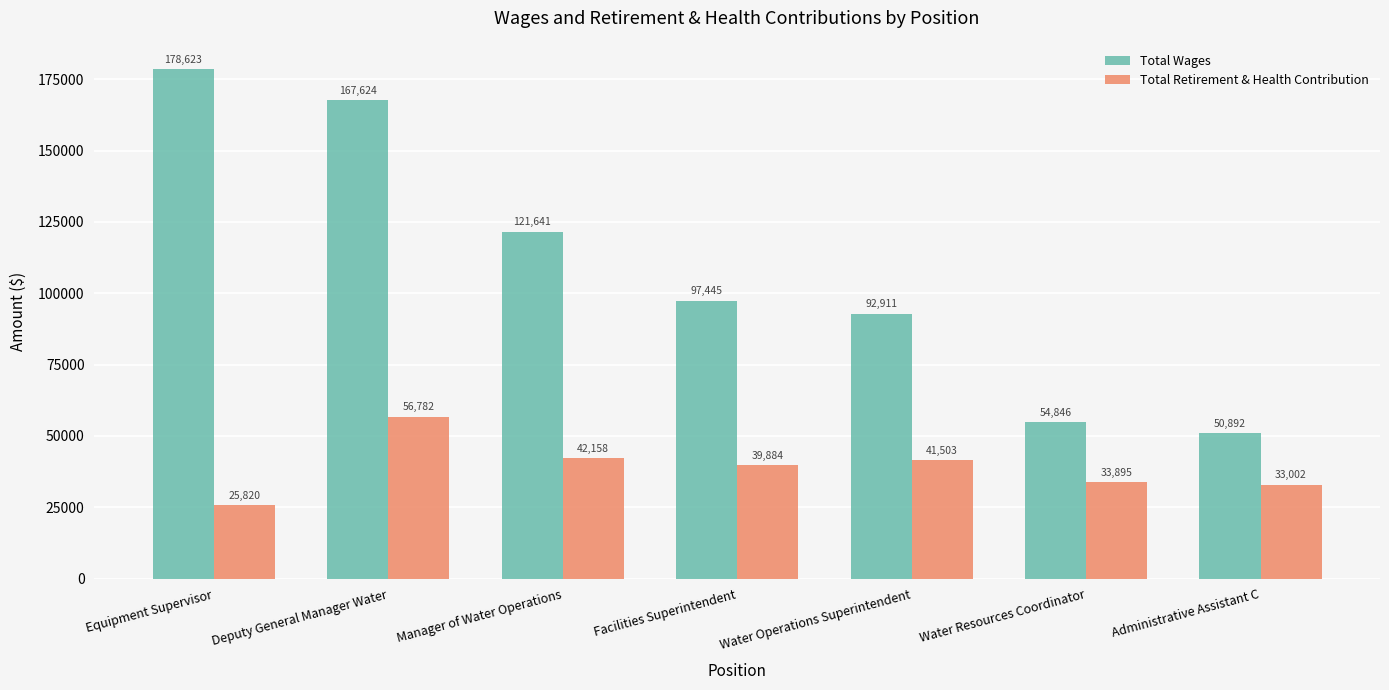

What is the average value of the Total Retirement & Health Contribution series?

39006